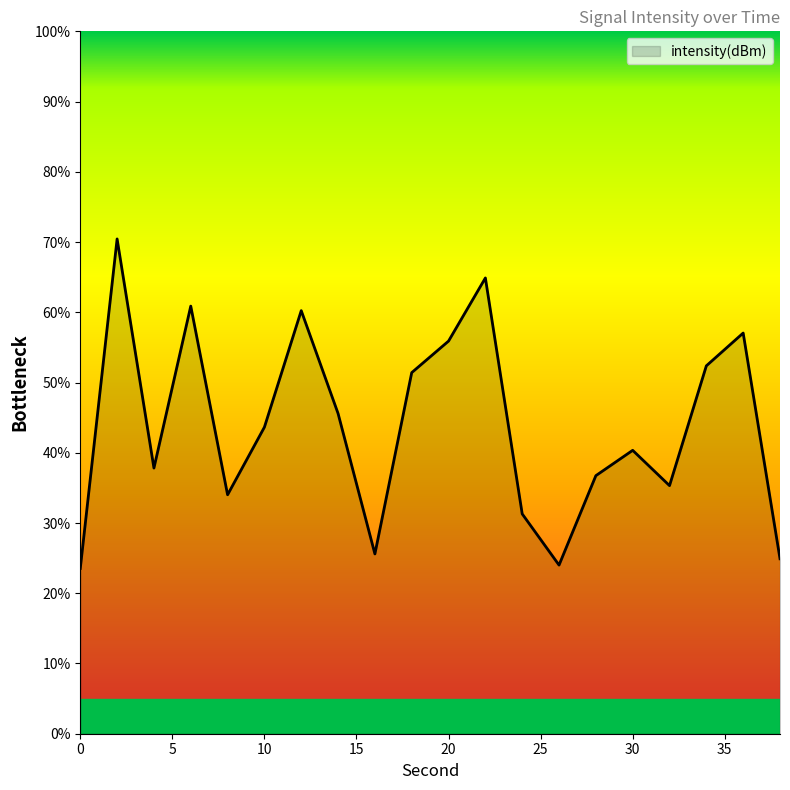

What is the difference between the maximum and minimum values?

46.9